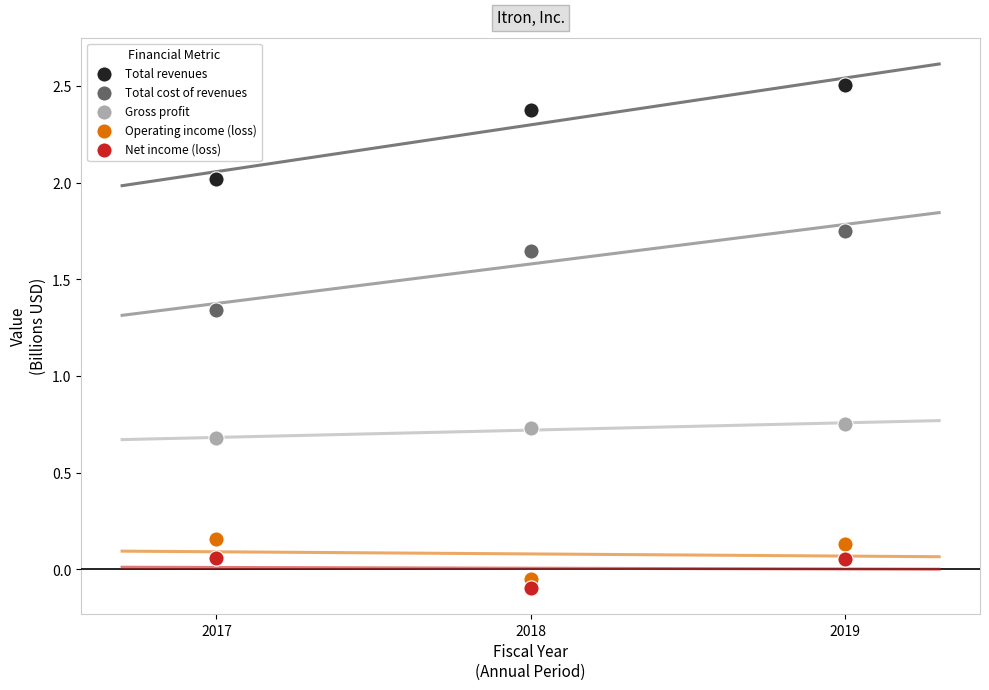

Which series reaches the maximum Y coordinate?

Total revenues